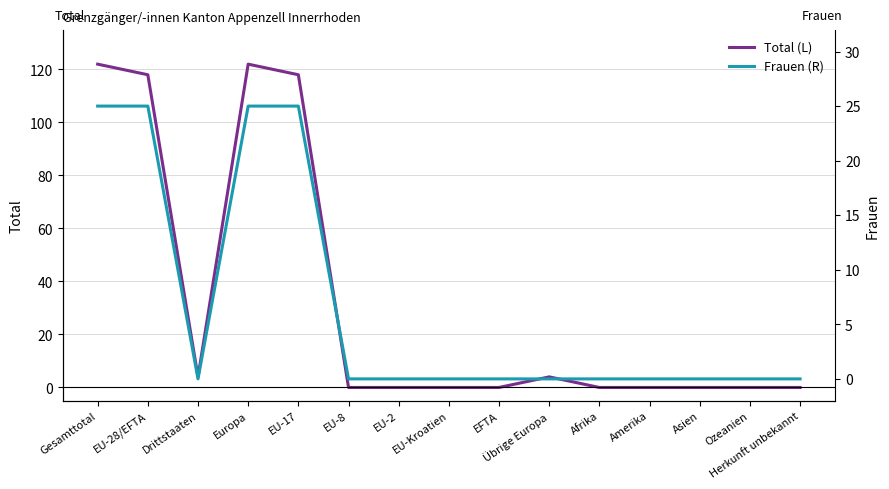

What are all the series names shown in the legend?

Total (L), Frauen (R)